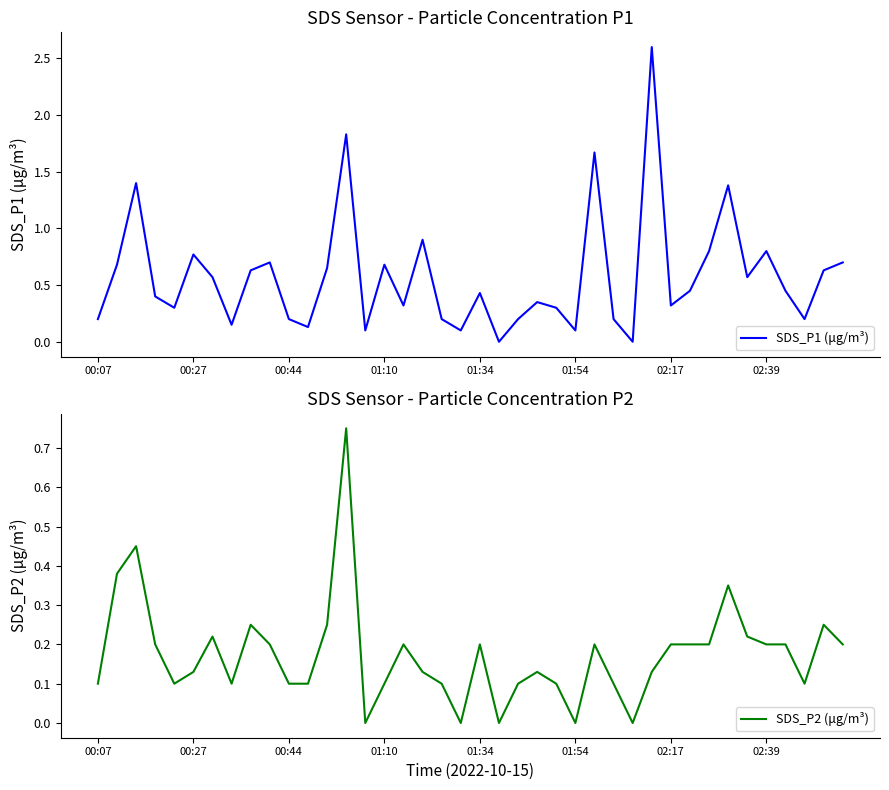

How many positive values does the SDS_P2 (μg/m³) series have?

35